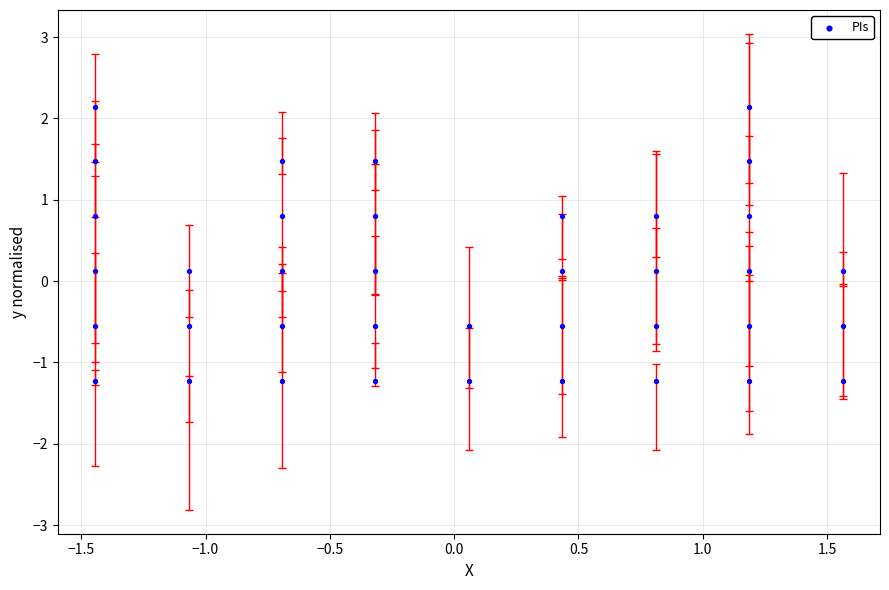

What is the range of Y values (max minus min)?

3.4